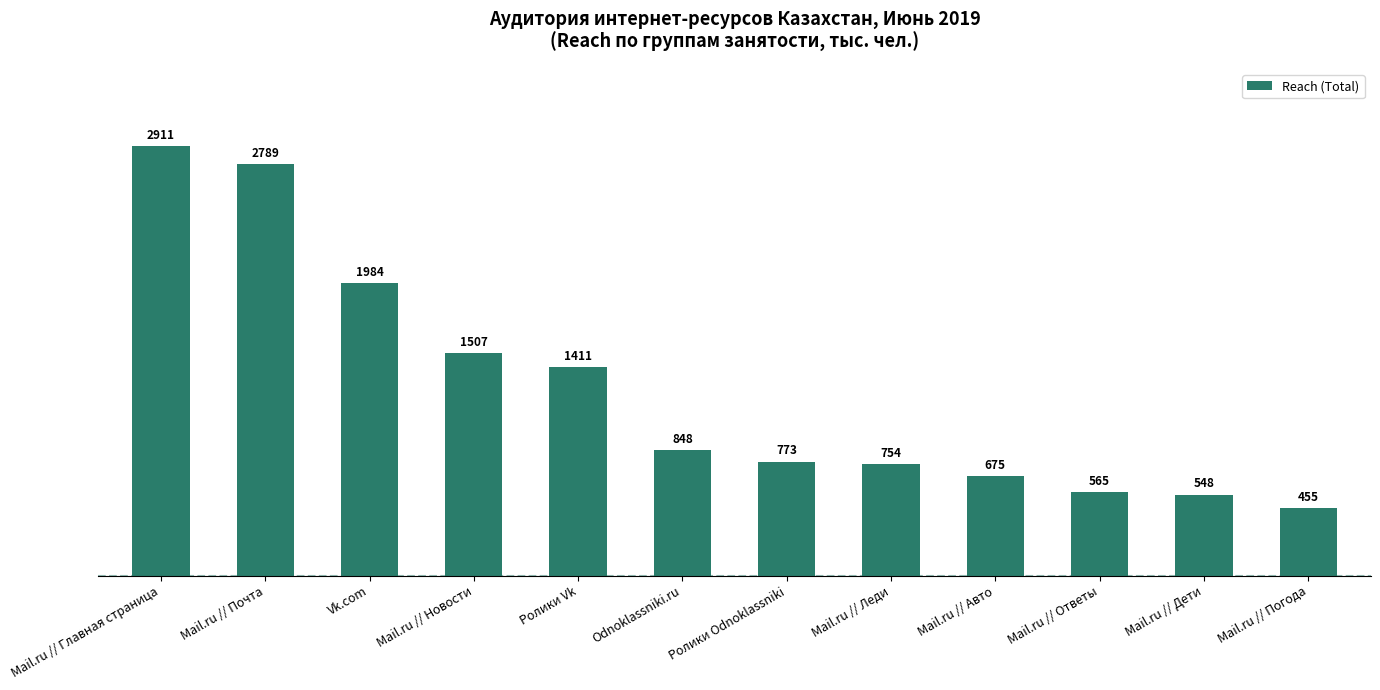

The chart shows a value of 1507.2 at Mail.ru // Новости. True or false?

True